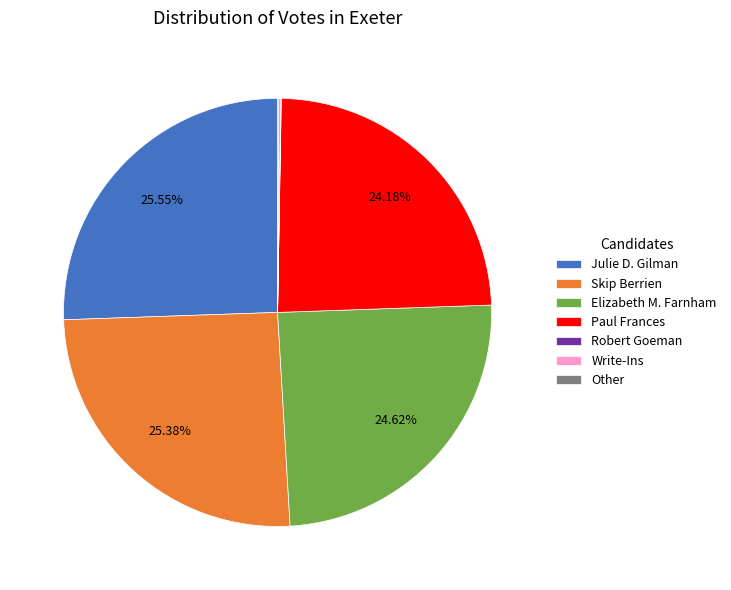

Between Julie D. Gilman and Elizabeth M. Farnham, which is larger?

Julie D. Gilman